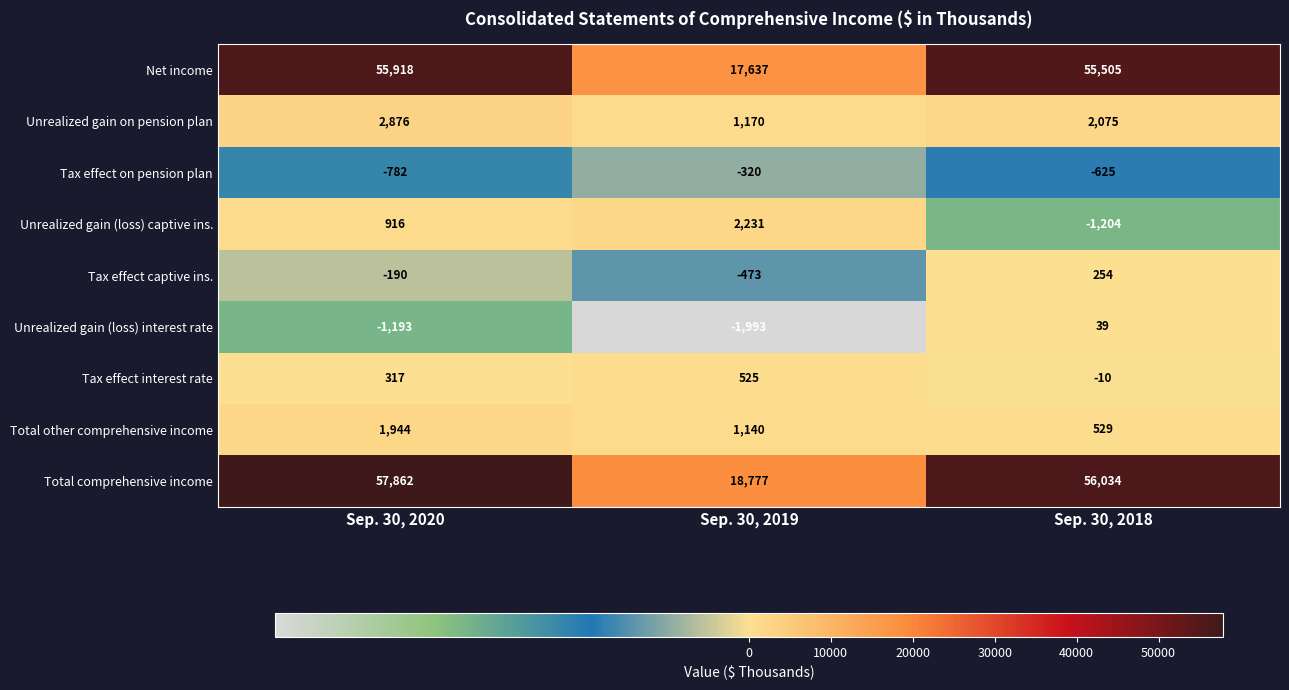

What is the difference between the maximum and minimum values in the Unrealized gain on pension plan series?

1706